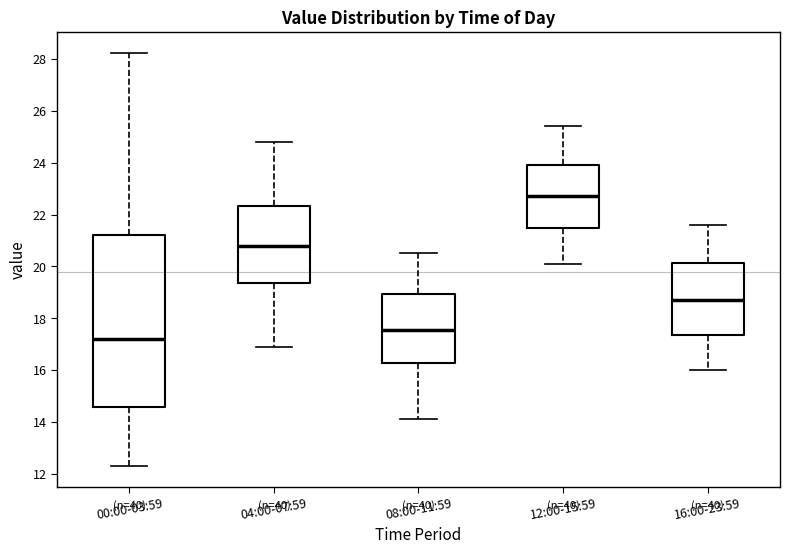

Where is the upper edge of the box for 08:00-11:59 on the y-axis? The values are not printed on the chart, so give them approximately, as read against the axis.

19.0